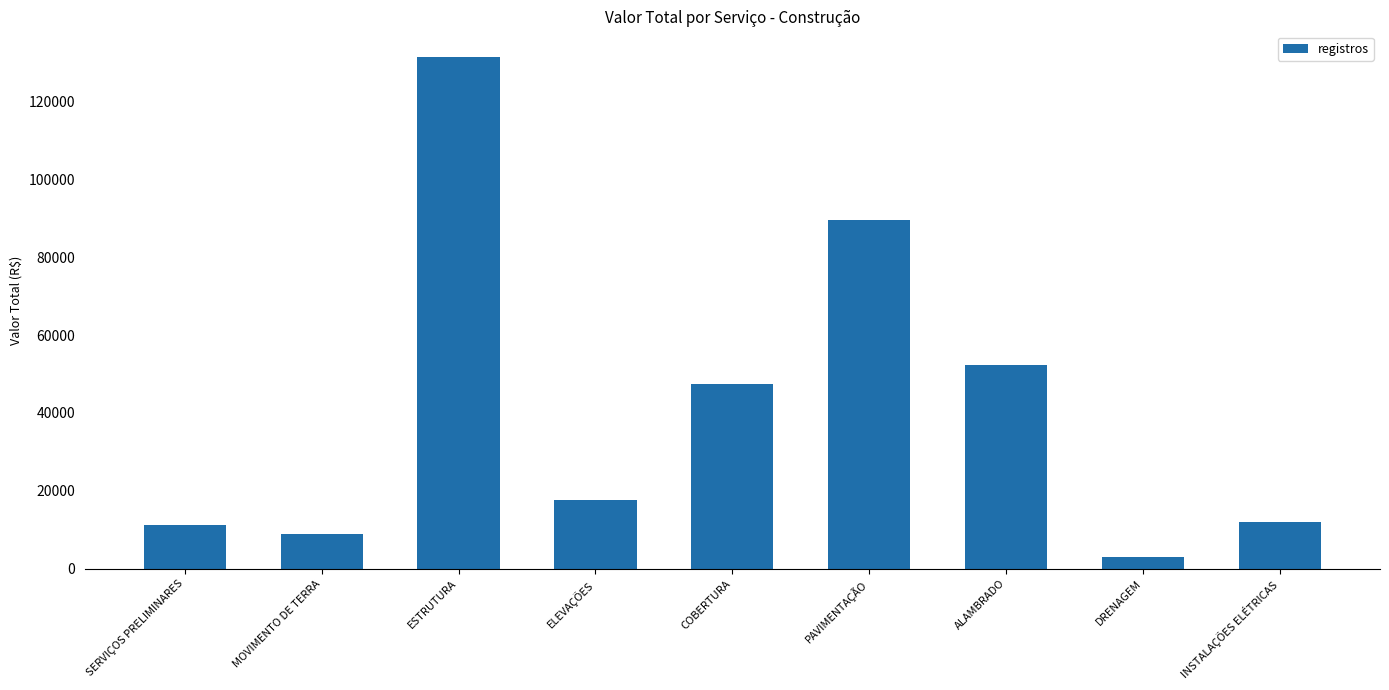

What is the ratio of the value at PAVIMENTAÇÃO to the value at DRENAGEM?

28.9